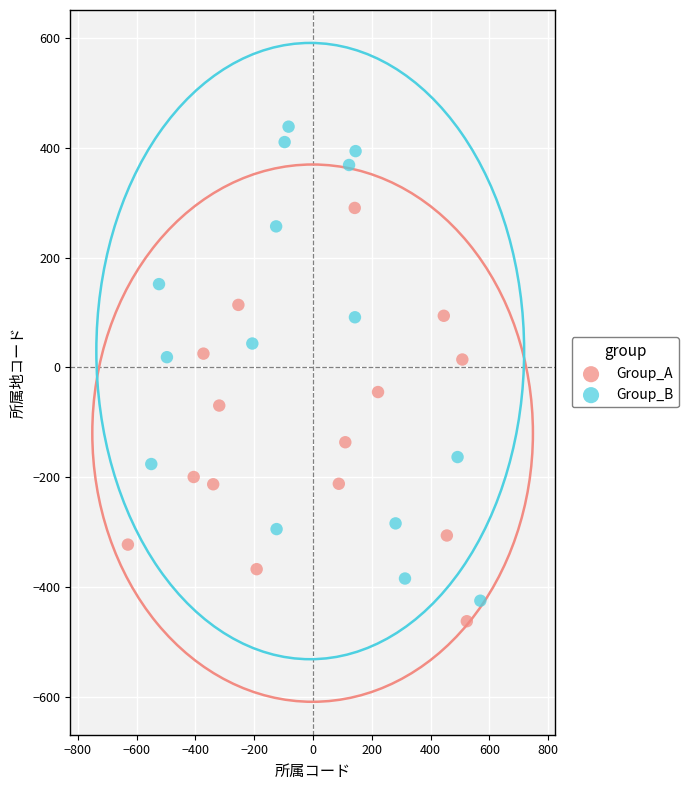

Which series has the widest spread of Y values?

Group_B